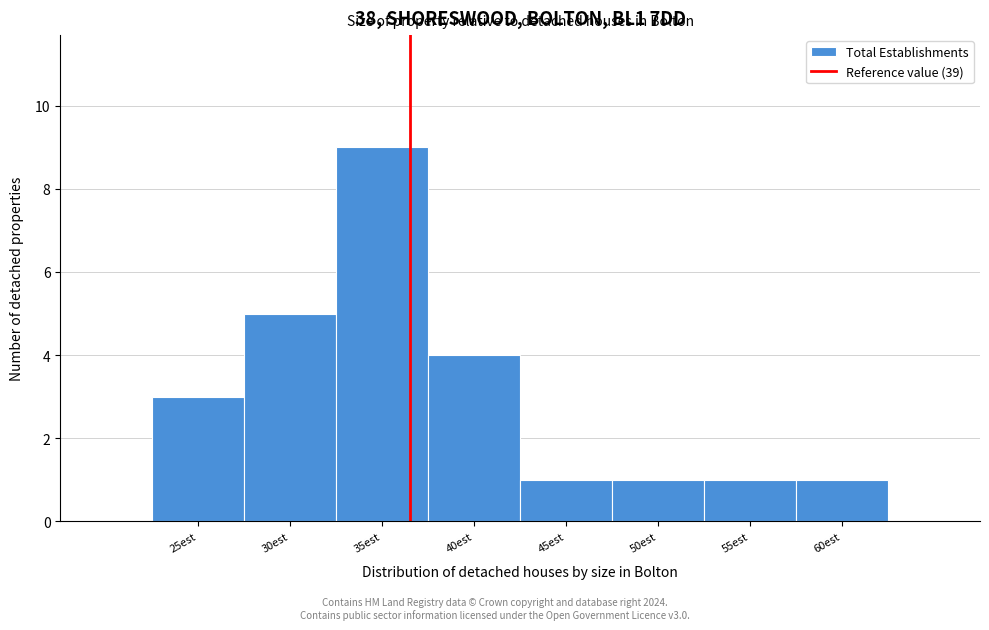

Reading left to right, list all the values displayed in this chart.

3	5	9	4	1	1	1	1